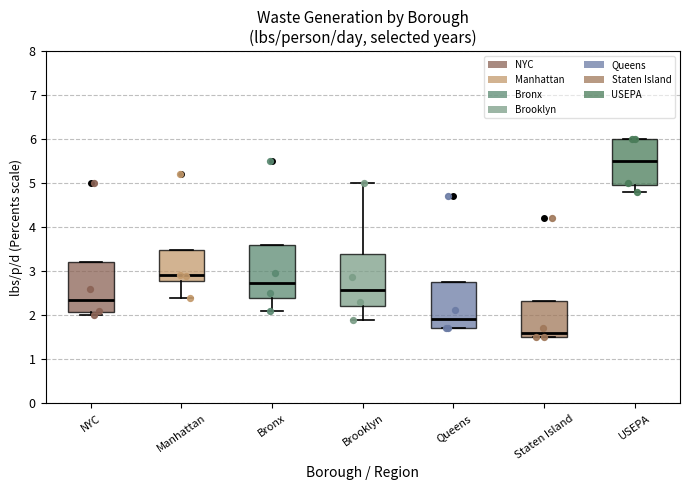

Which box has the lowest median line?

Staten Island